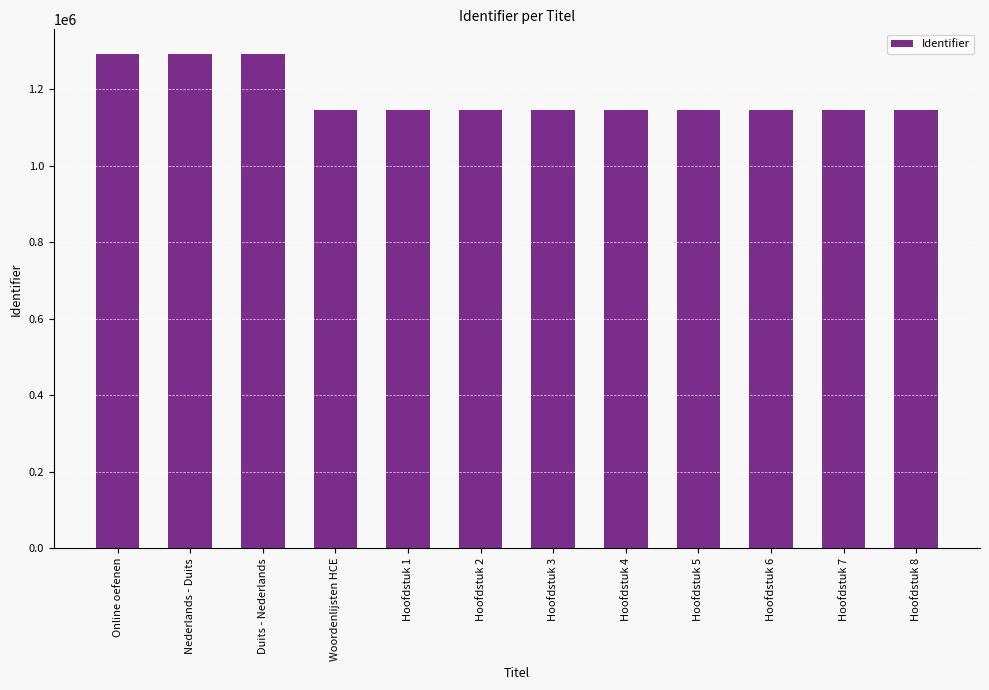

Is it true that the value at Online oefenen is 1877733?

False